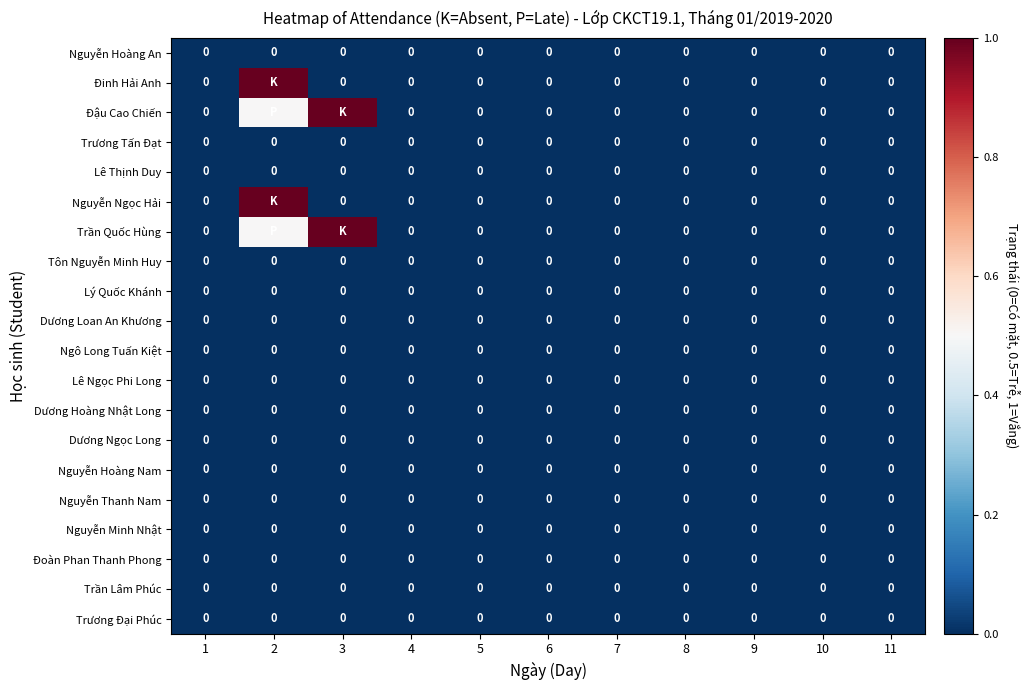

The value of Đoàn Phan Thanh Phong at 8 is 0.0. True or false?

True